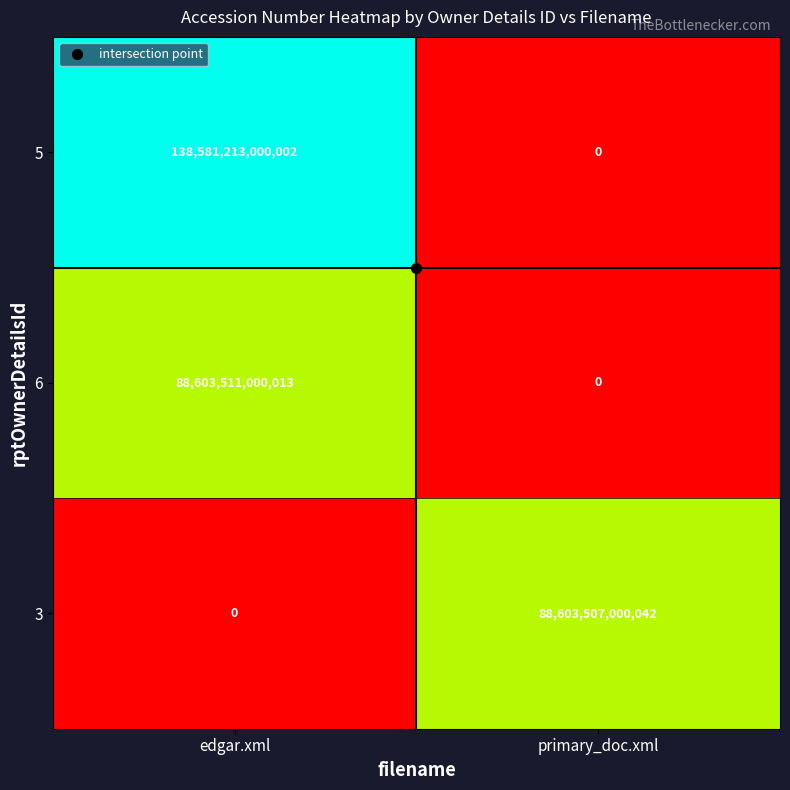

Count the number of data series in this chart.

3